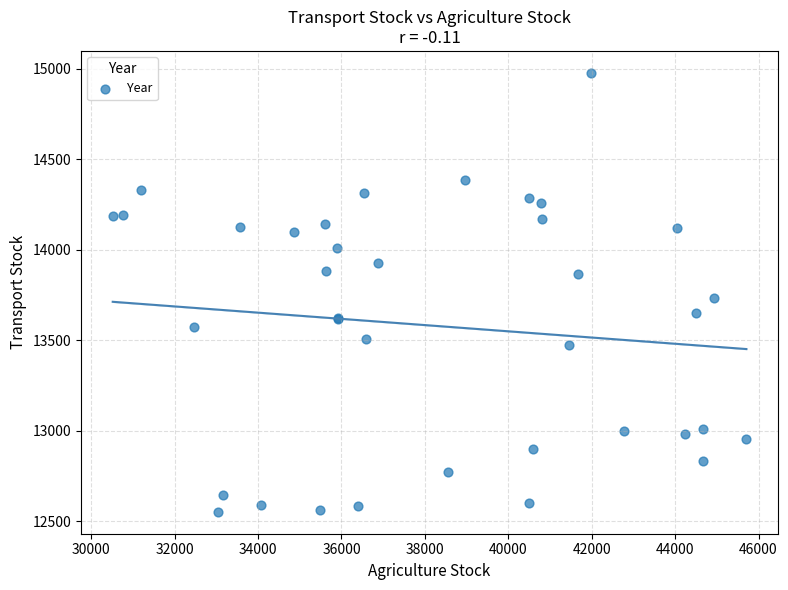

What Y value in the scatter plot is closest to 13765?

13736